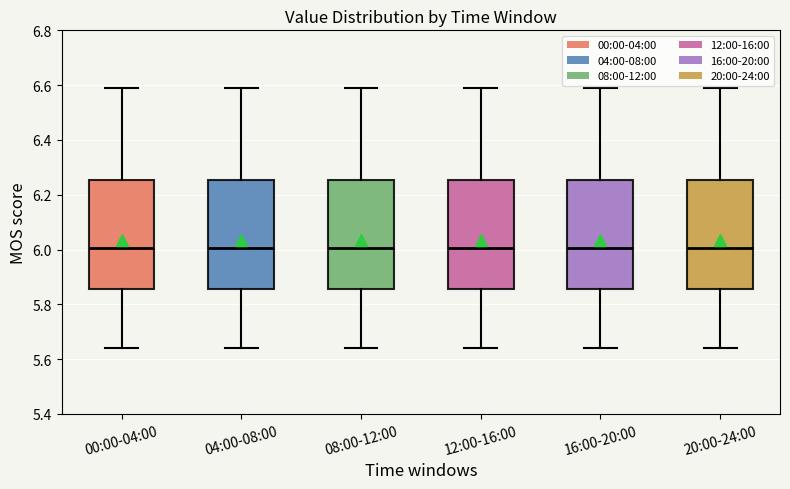

Reading left to right, read every box against the y-axis: the position of its median line, the range the box covers, and the ends of its whiskers. The values are not printed on the chart, so give them approximately, as read against the axis.

00:00-04:00: median 6.00, box 5.86 to 6.26, whiskers 5.64 to 6.60
04:00-08:00: median 6.00, box 5.86 to 6.26, whiskers 5.64 to 6.60
08:00-12:00: median 6.00, box 5.86 to 6.26, whiskers 5.64 to 6.60
12:00-16:00: median 6.00, box 5.86 to 6.26, whiskers 5.64 to 6.60
16:00-20:00: median 6.00, box 5.86 to 6.26, whiskers 5.64 to 6.60
20:00-24:00: median 6.00, box 5.86 to 6.26, whiskers 5.64 to 6.60